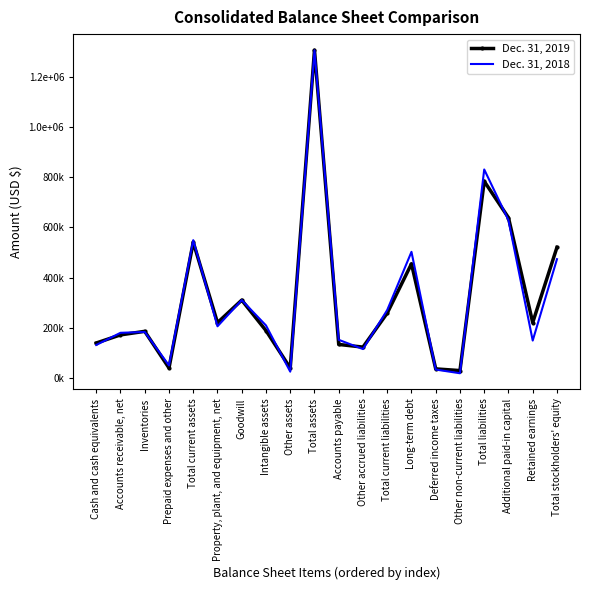

What position from the left is Deferred income taxes?

15